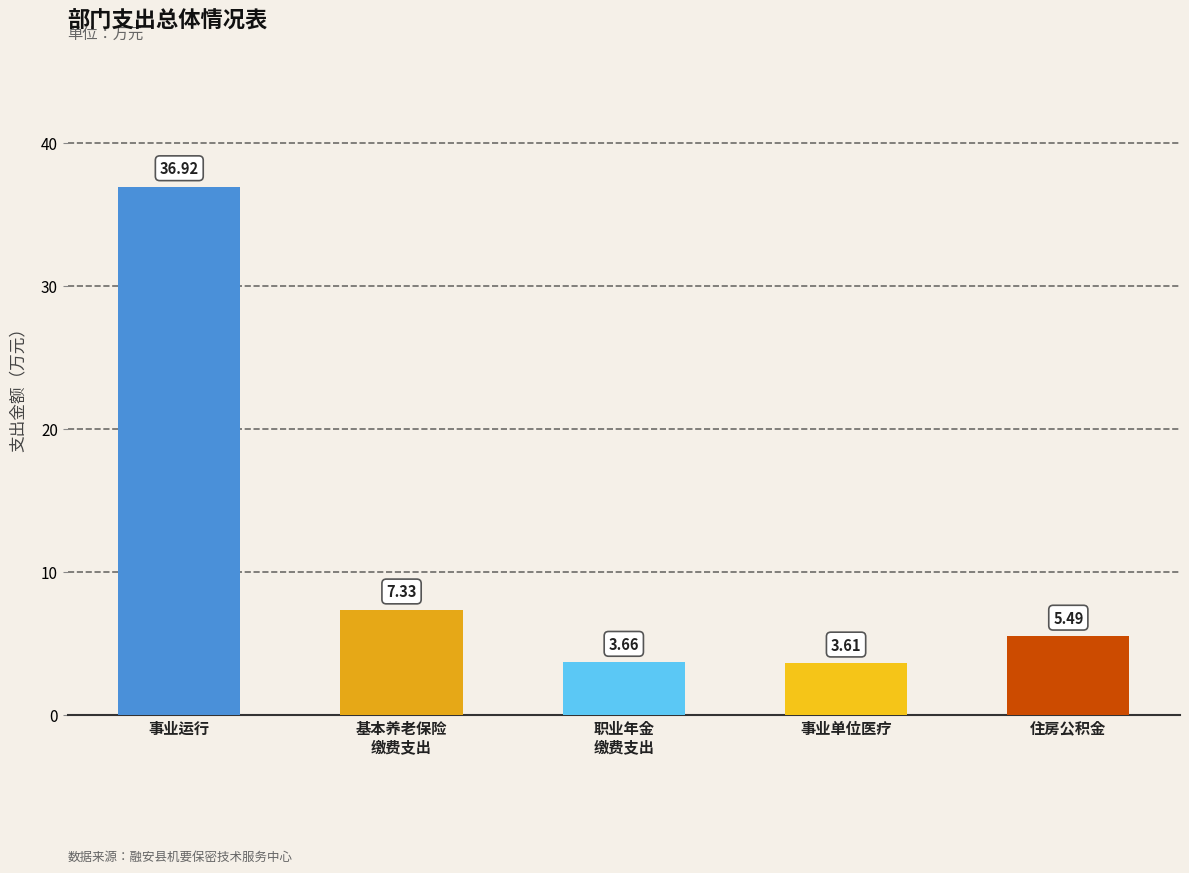

What is the difference between the maximum and minimum values?

33.3